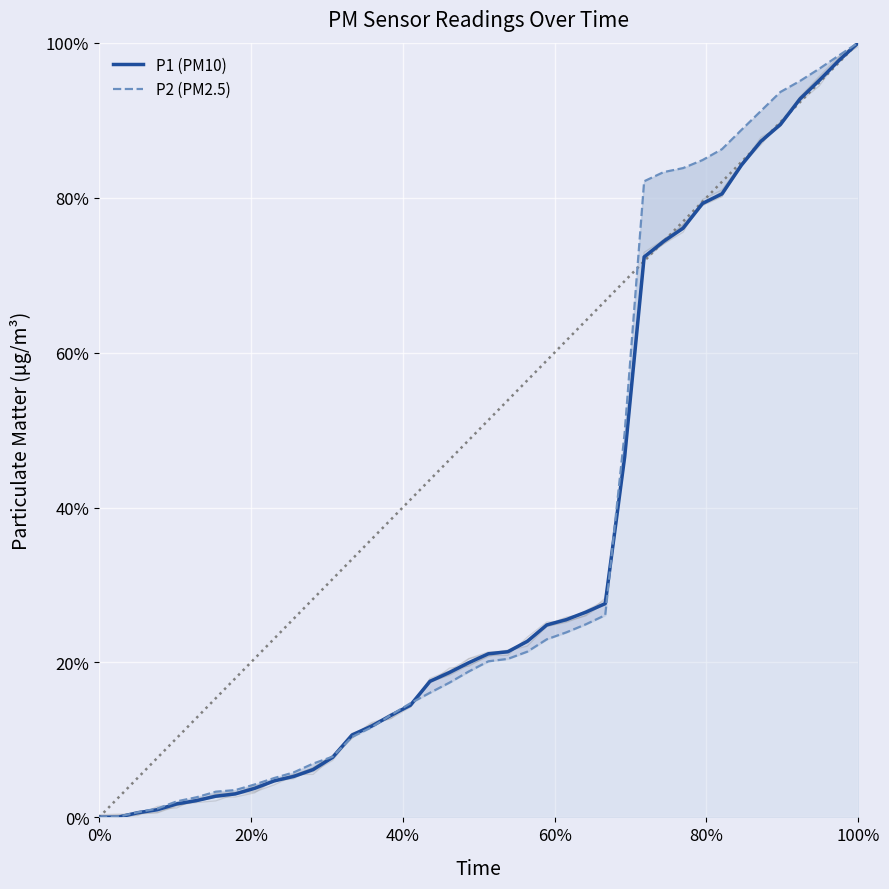

True or false: P2 (PM2.5) has a value of 0.9 at 33.

True